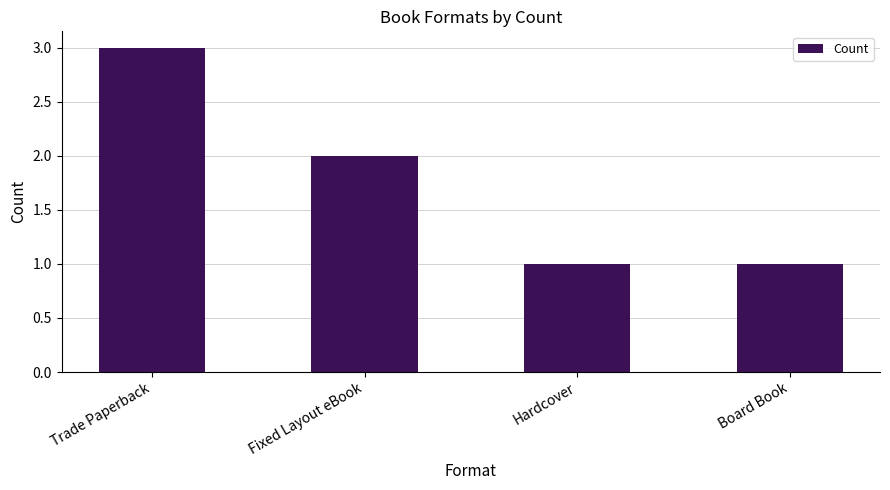

What is the difference between the maximum and second lowest values?

2